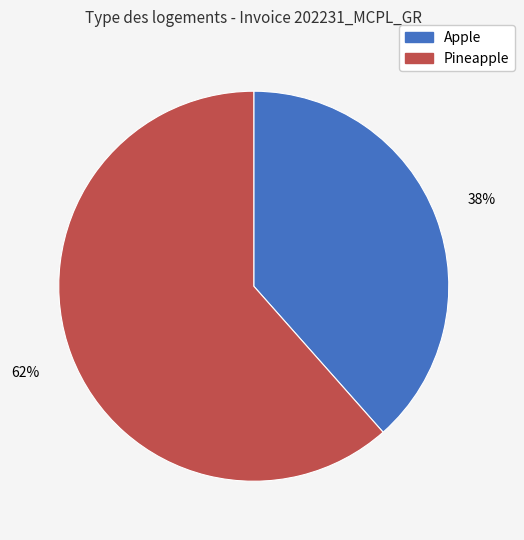

Combined, do Pineapple and Apple account for over 50%?

Yes